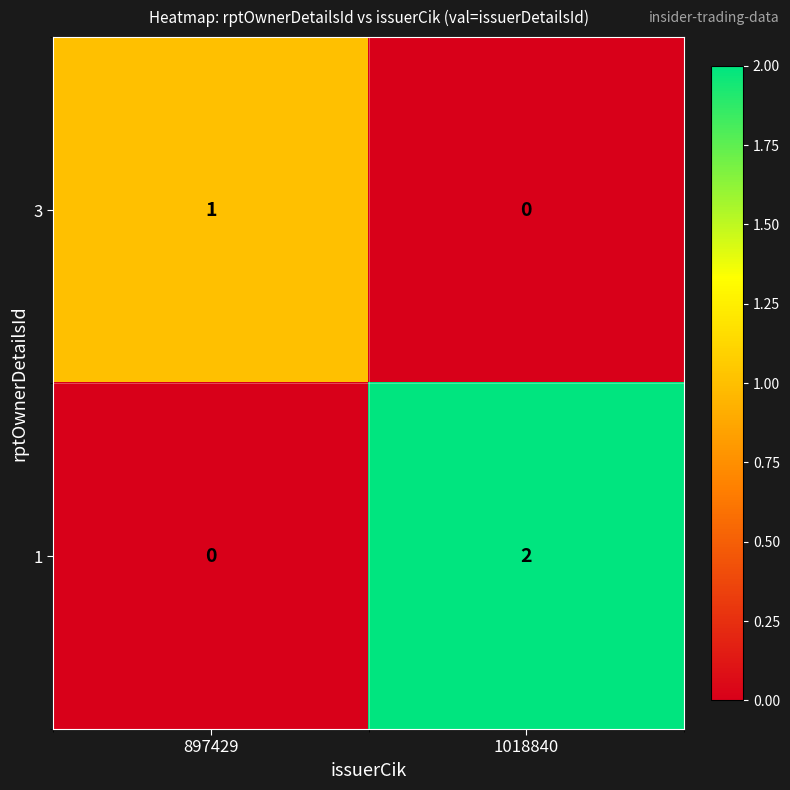

How many categories are shown in the chart?

2